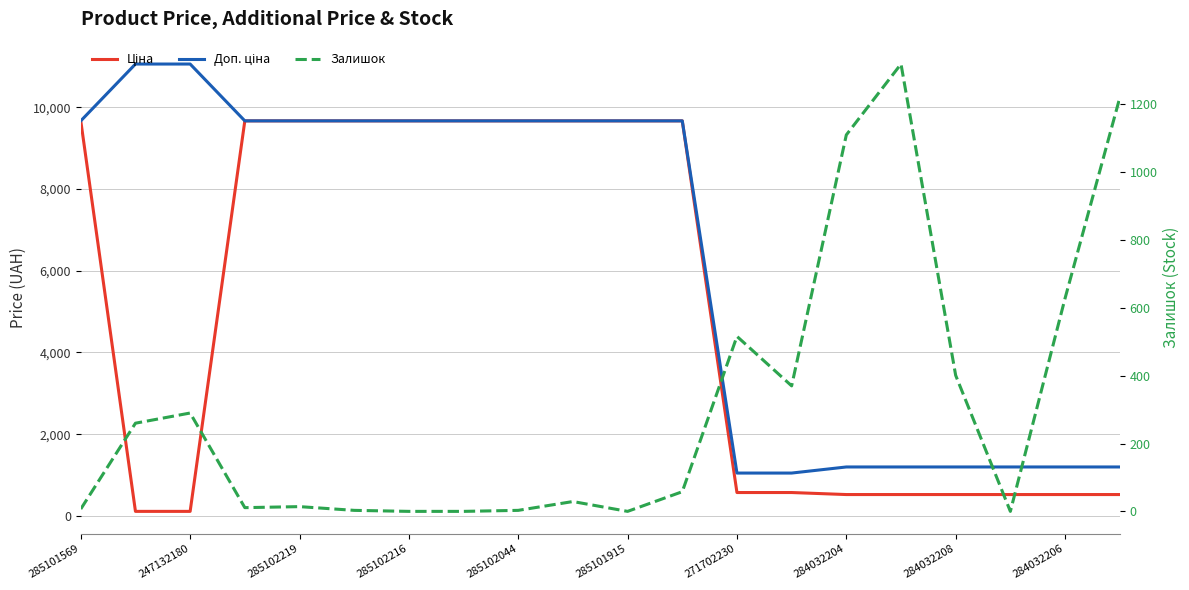

What is the sum of all Ціна values?

101144.2